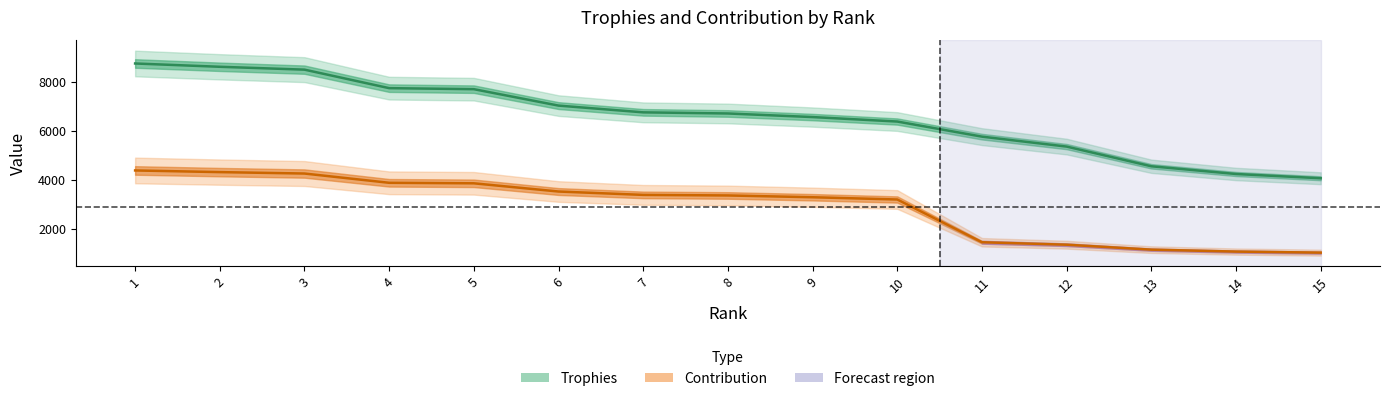

True or false: Contribution and Trophies intersect in this chart.

False